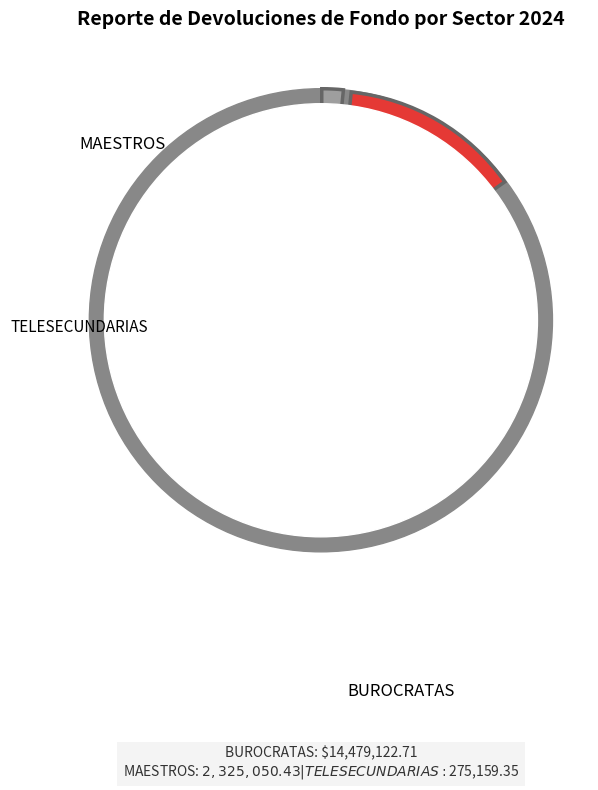

To the nearest percent, what is the difference between the largest and smallest slice percentages?

83%